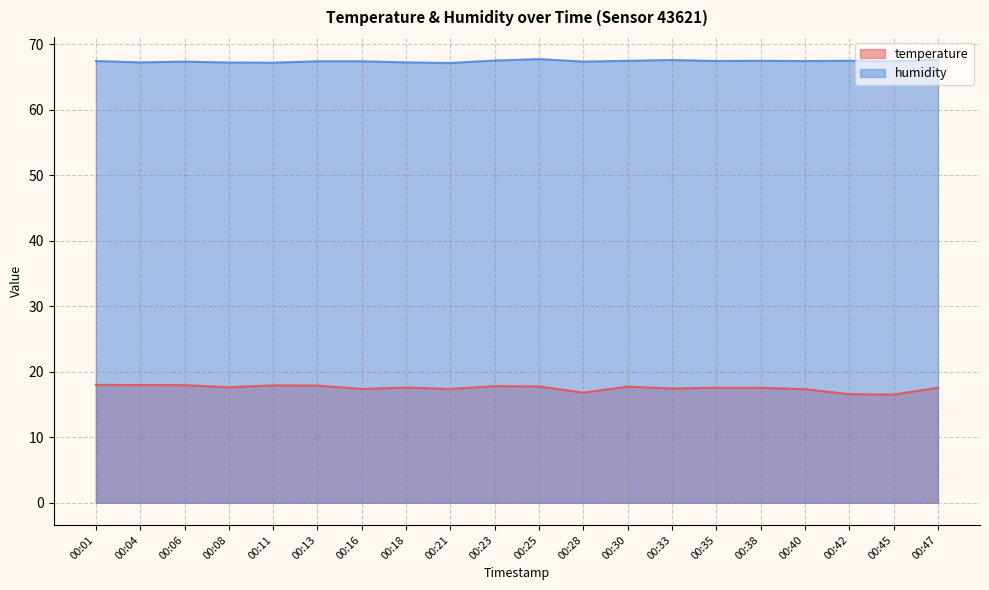

Reading left to right, what are all the values shown in this chart?

temperature: 00:01=18.0	00:04=18.0	00:06=17.9	00:08=17.6	00:11=17.9	00:13=17.9	00:16=17.4	00:18=17.6	00:21=17.4	00:23=17.8	00:25=17.8	00:28=16.8	00:30=17.7	00:33=17.4	00:35=17.6	00:38=17.5	00:40=17.3	00:42=16.6	00:45=16.5	00:47=17.6
humidity: 00:01=67.4	00:04=67.2	00:06=67.3	00:08=67.2	00:11=67.2	00:13=67.4	00:16=67.4	00:18=67.2	00:21=67.1	00:23=67.5	00:25=67.7	00:28=67.3	00:30=67.5	00:33=67.6	00:35=67.4	00:38=67.5	00:40=67.4	00:42=67.5	00:45=67.4	00:47=67.7